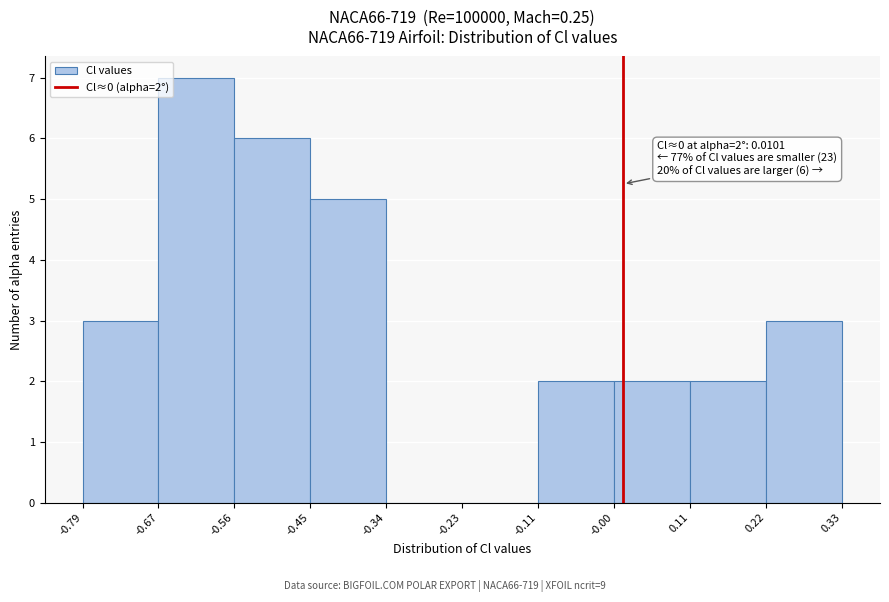

Which range on the x-axis has the tallest bar?

-0.67 to -0.56